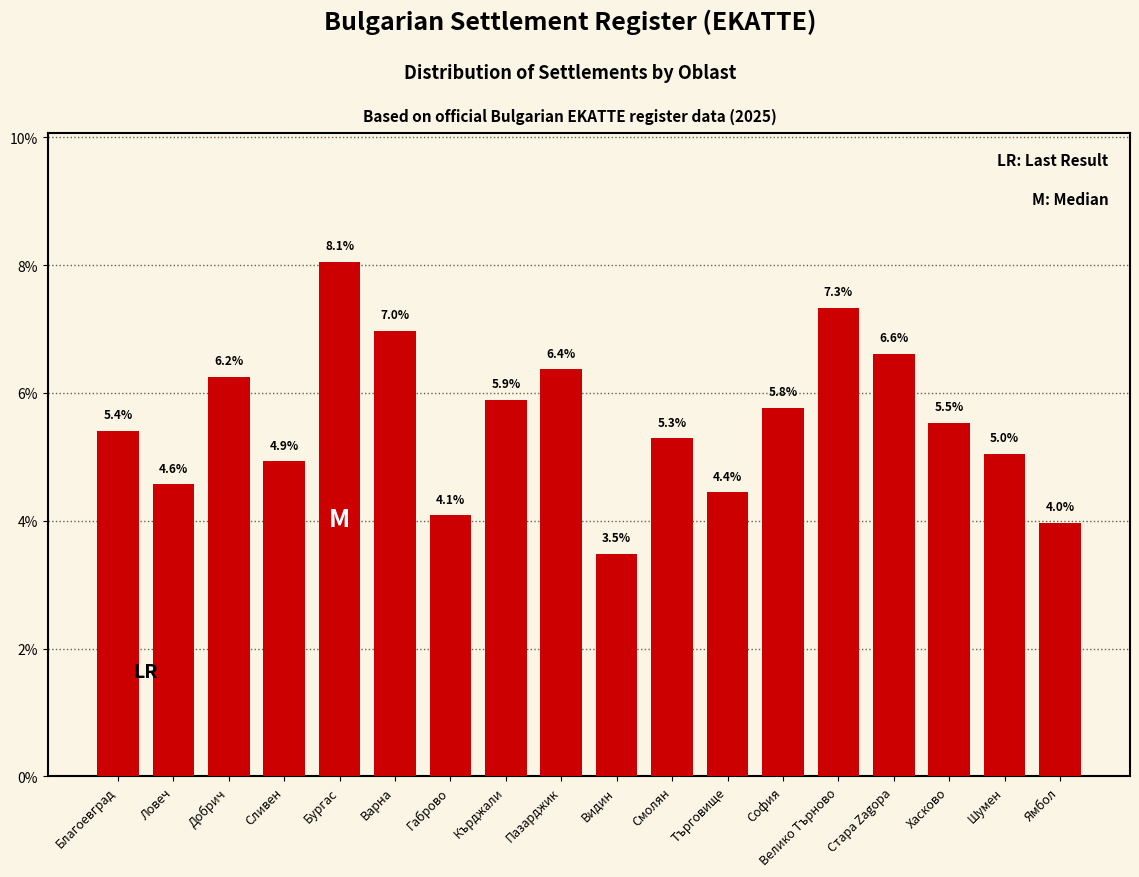

Read the value at Кърджали.

5.9